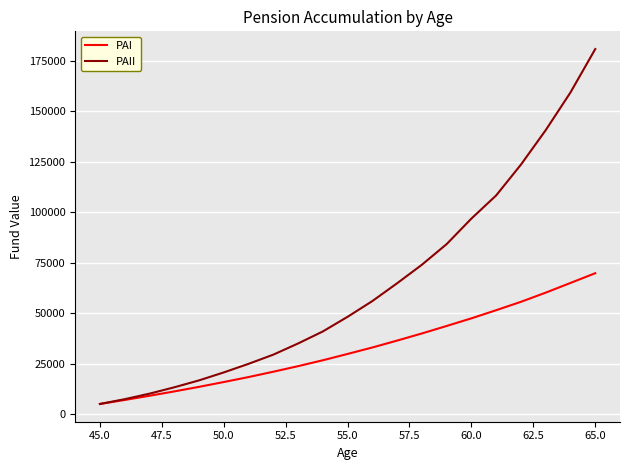

What are all the series names shown in the legend?

PAI, PAII